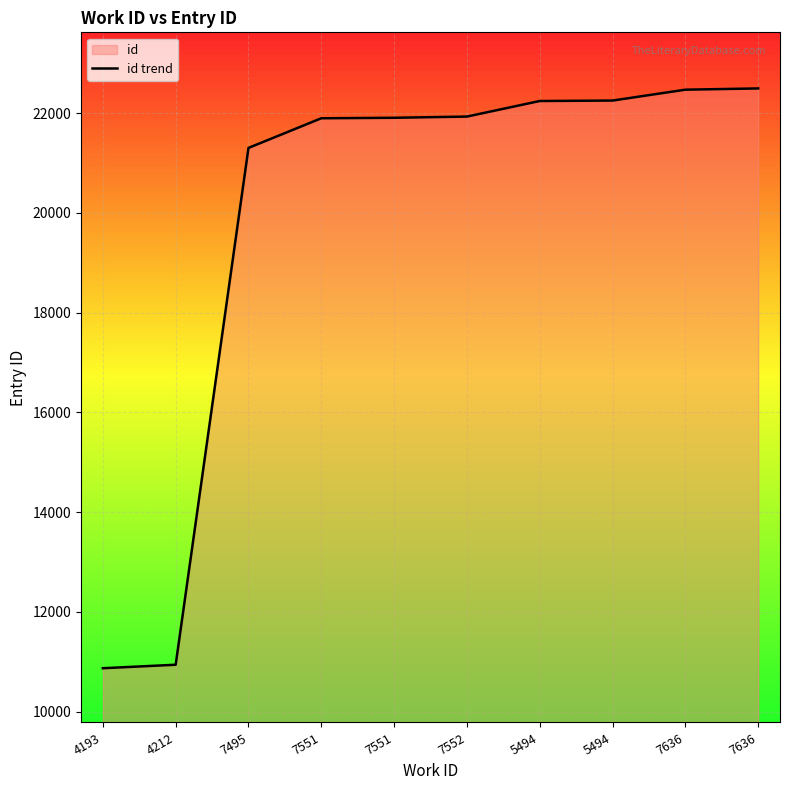

What is the label of the 7th point from the right?

7551